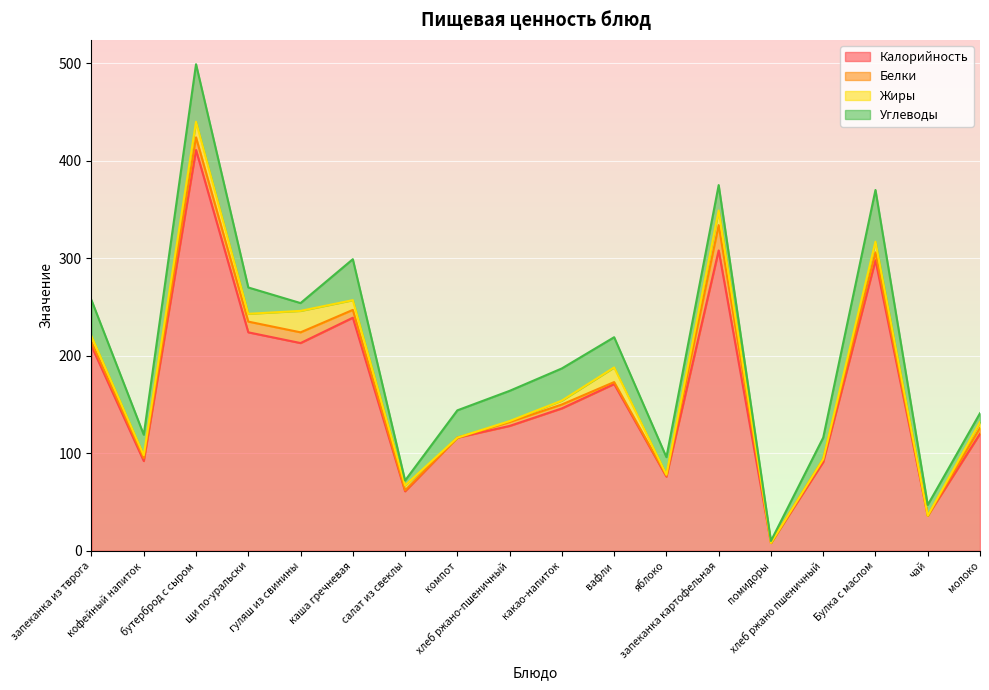

Reading left to right, extract all data points from this chart.

Калорийность: запеканка из тврога=210	кофейный напиток=92	бутерброд с сыром=411	щи по-уральски=224	гуляш из свинины=213	каша гречневая=239	салат из свеклы=61	компот=116	хлеб ржано-пшеничный=128	какао-напиток=146	вафли=171	яблоко=76	запеканка картофельная=308	помидоры=8	хлеб ржано пшеничный=91	Булка с маслом=298	чай=36	молоко=120
Белки: запеканка из тврога=4	кофейный напиток=3	бутерброд с сыром=13	щи по-уральски=11	гуляш из свинины=11	каша гречневая=8	салат из свеклы=1	компот=0	хлеб ржано-пшеничный=4	какао-напиток=4	вафли=2	яблоко=1	запеканка картофельная=26	помидоры=0	хлеб ржано пшеничный=3	Булка с маслом=8	чай=0	молоко=6
Жиры: запеканка из тврога=6	кофейный напиток=3	бутерброд с сыром=16	щи по-уральски=8	гуляш из свинины=22	каша гречневая=10	салат из свеклы=5	компот=0	хлеб ржано-пшеничный=1	какао-напиток=4	вафли=15	яблоко=1	запеканка картофельная=15	помидоры=0	хлеб ржано пшеничный=0	Булка с маслом=11	чай=0	молоко=6
Углеводы: запеканка из тврога=37	кофейный напиток=21	бутерброд с сыром=59	щи по-уральски=27	гуляш из свинины=8	каша гречневая=42	салат из свеклы=5	компот=28	хлеб ржано-пшеничный=31	какао-напиток=33	вафли=31	яблоко=18	запеканка картофельная=26	помидоры=2	хлеб ржано пшеничный=22	Булка с маслом=53	чай=11	молоко=9